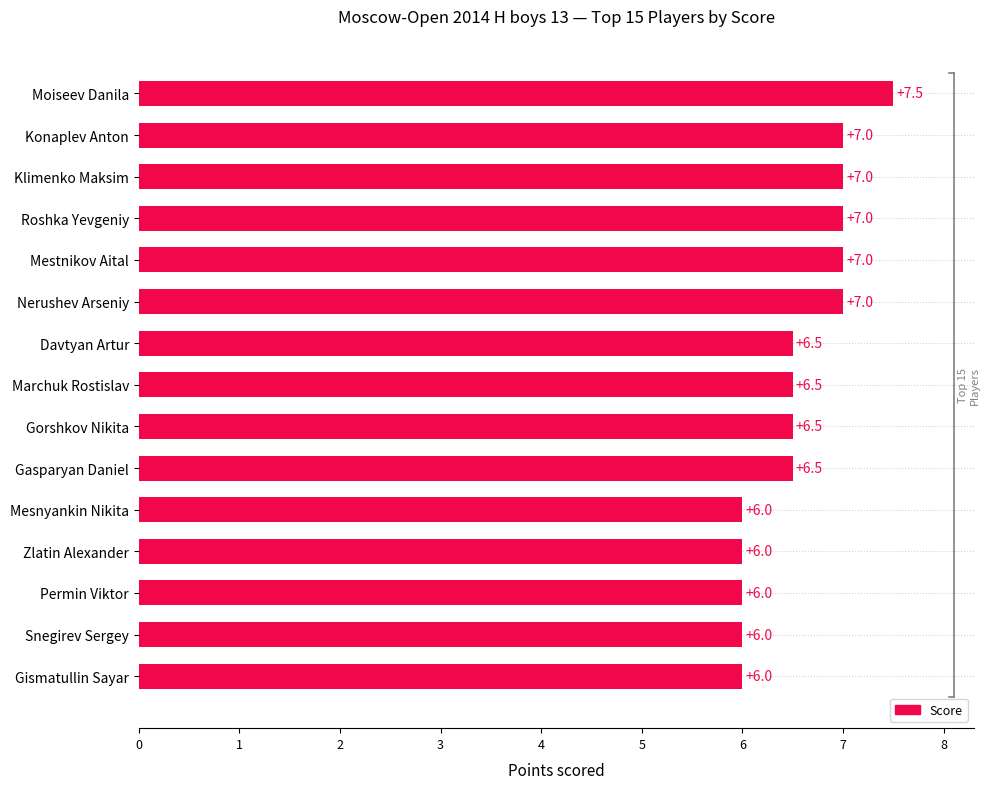

Is it true that the value at Konaplev Anton is 11.2?

False